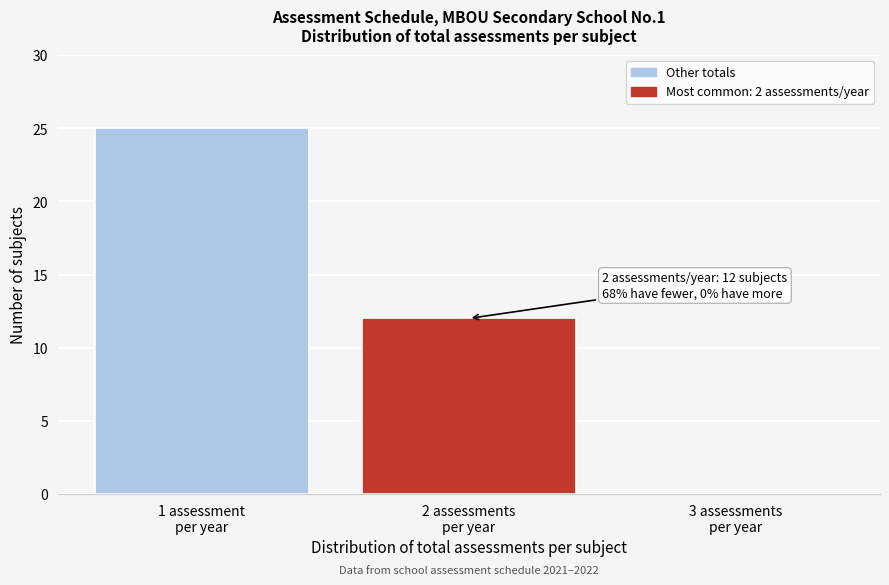

What is the maximum value shown in the chart?

25